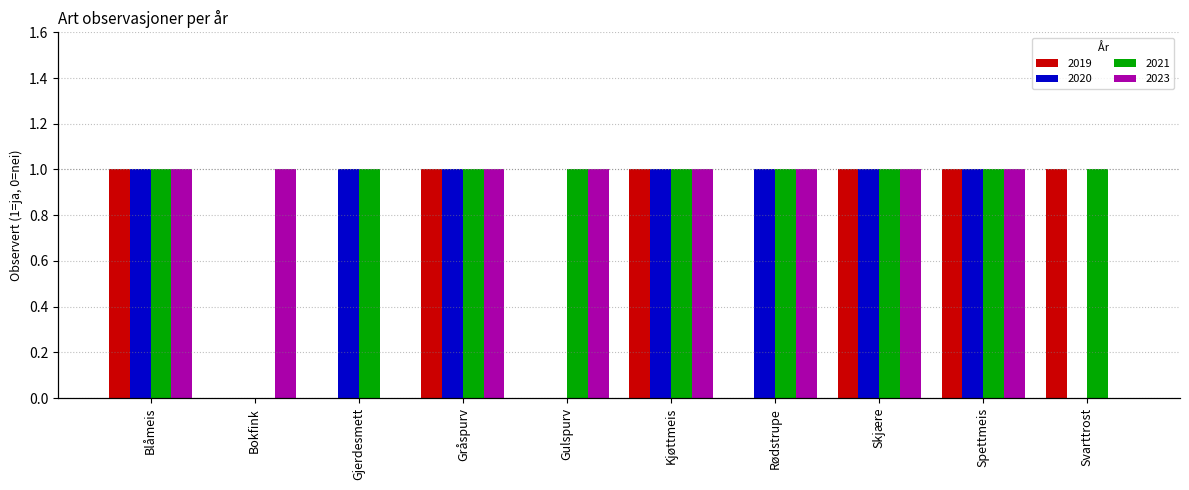

How many values in the 2020 series are below 1?

3